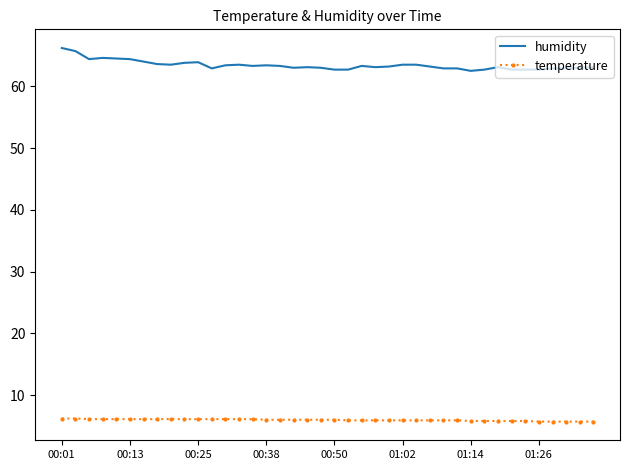

What is the average value of the humidity series?

63.4